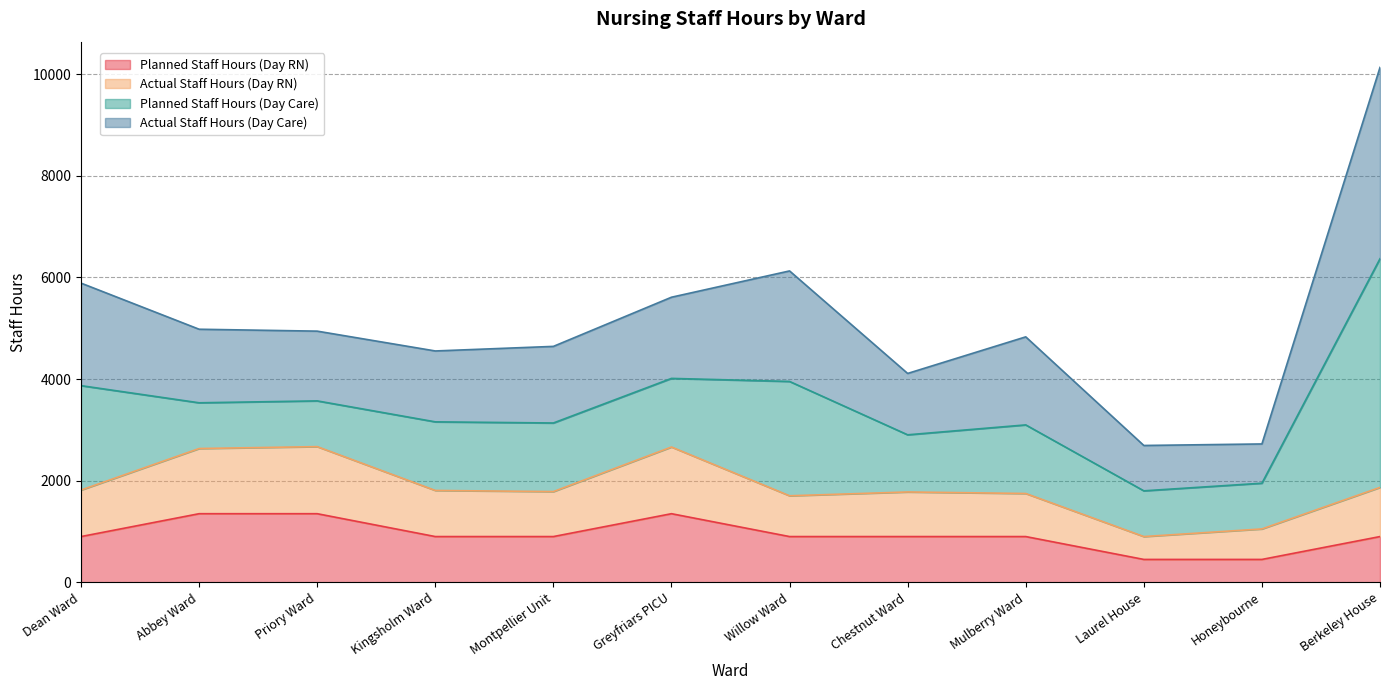

At which category is the sum across all series the highest?

Berkeley House